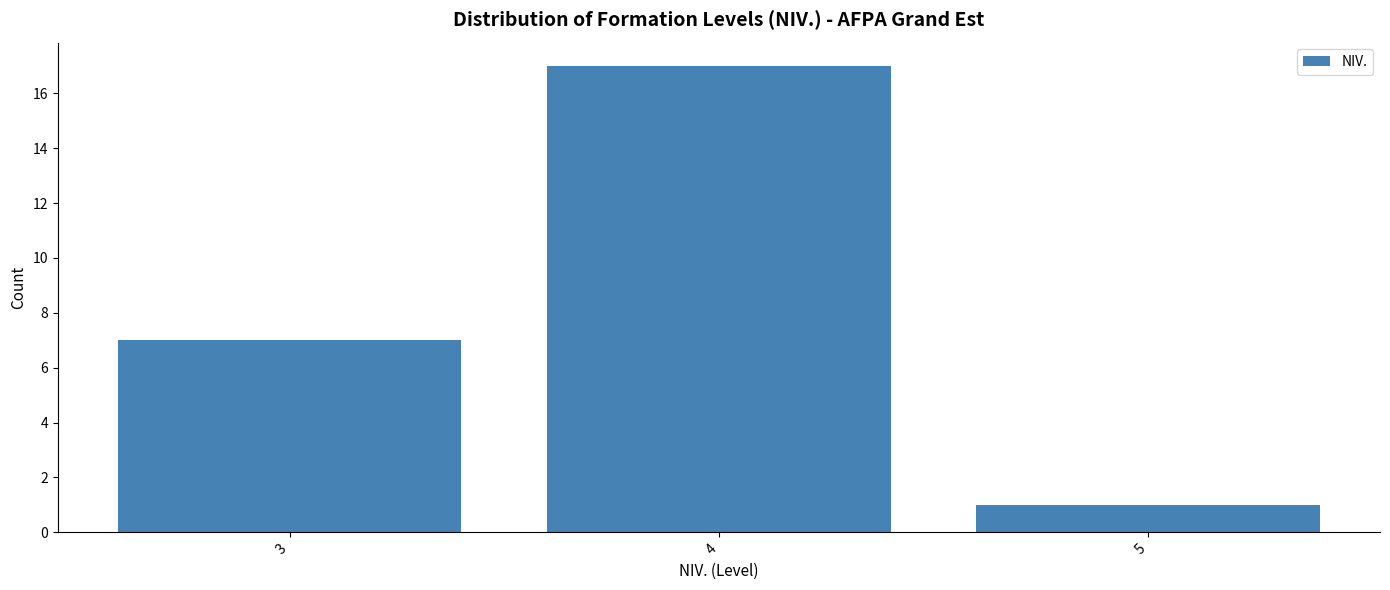

Reading left to right, transcribe this chart: for each bar, give the range it covers on the x-axis and its height. The values are not printed on the chart, so give them approximately, as read against the axis.

2.5 to 3.5: 7
3.5 to 4.5: 17
4.5 to 5.5: 1